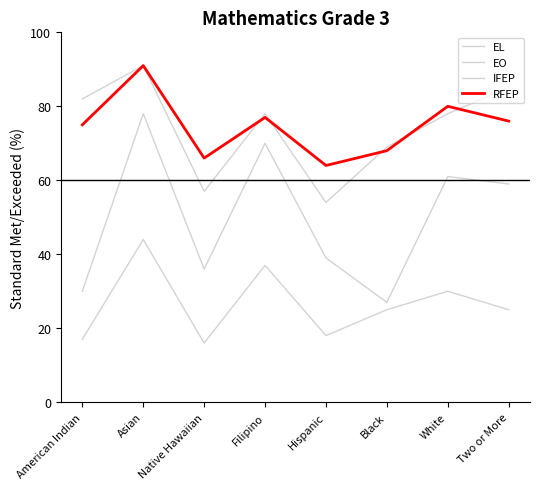

How many lines are shown in the chart?

4